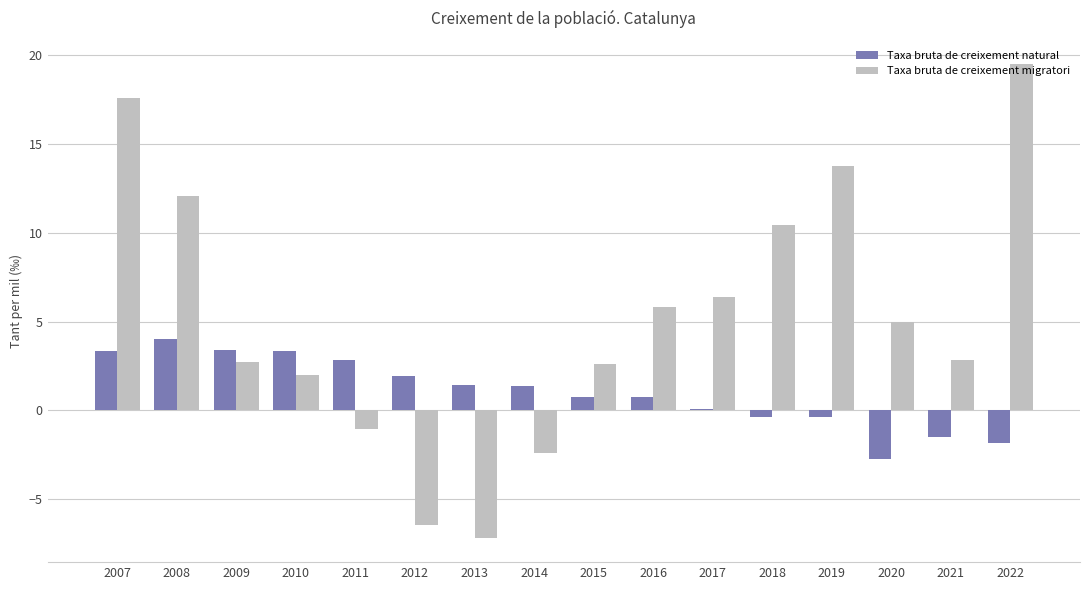

Which series changed the most between 2010 and 2019?

Taxa bruta de creixement migratori